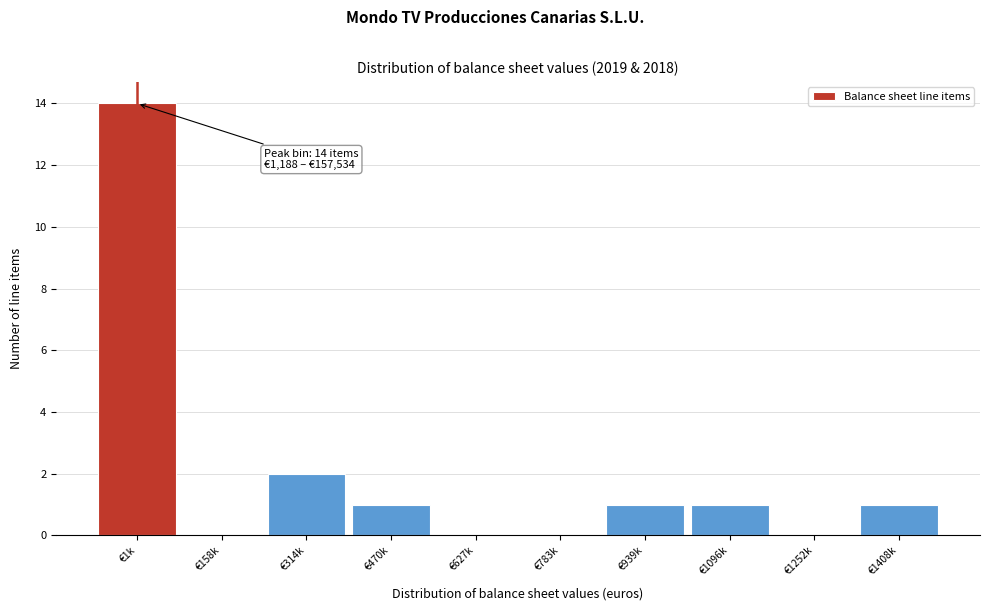

Reading left to right, what are all the values shown in this chart?

€1k=14	€158k=0	€314k=2	€470k=1	€627k=0	€783k=0	€939k=1	€1096k=1	€1252k=0	€1408k=1